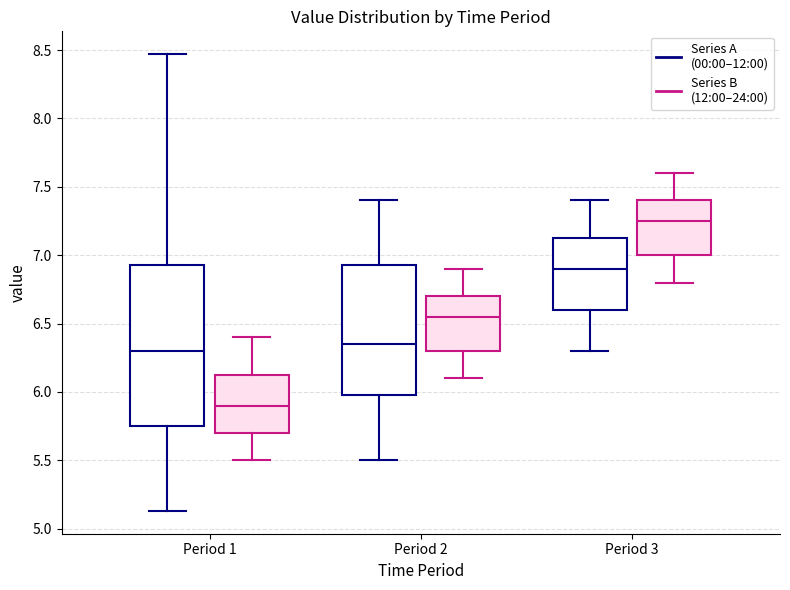

Where is the lower edge of the box for Period 1 (Series B (12:00–24:00)) on the y-axis? The values are not printed on the chart, so give them approximately, as read against the axis.

5.70